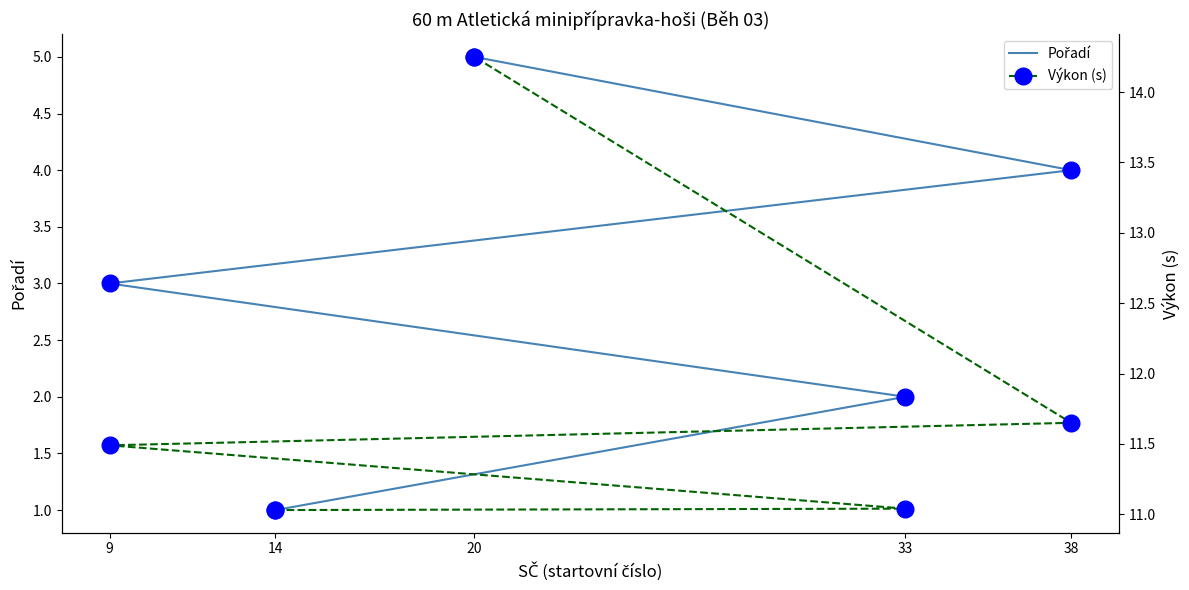

Is it true that Výkon (s) equals 14.2 at 20?

True